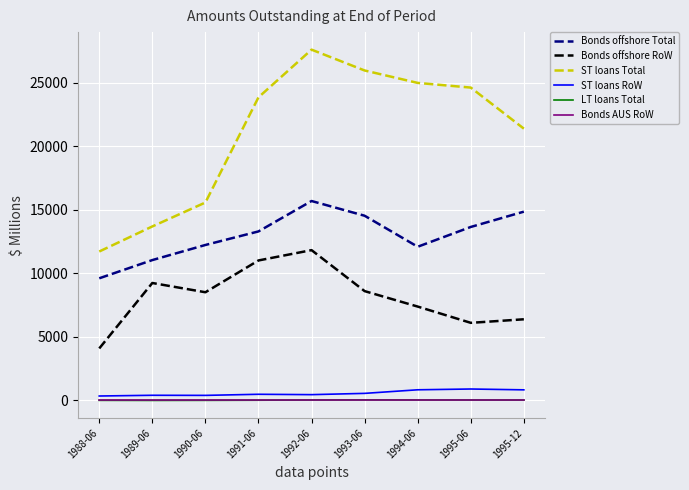

Count the number of categories in the chart.

9